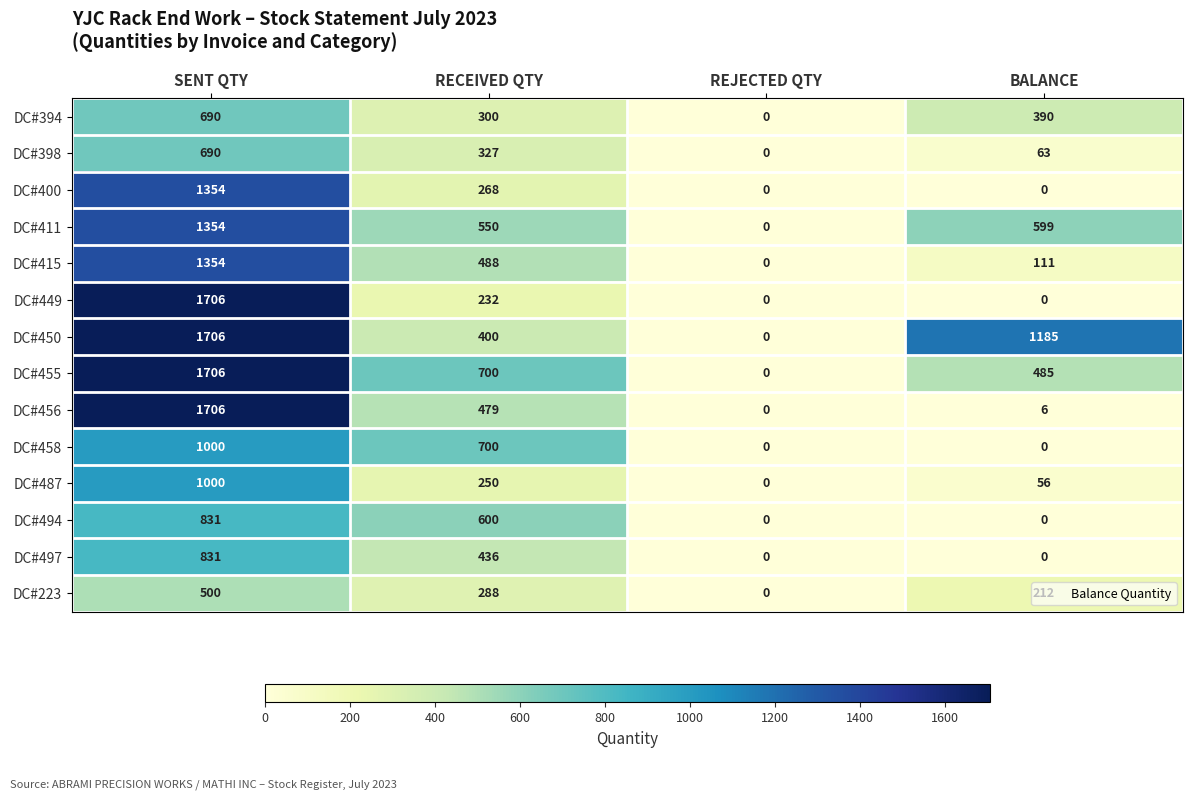

What is the greatest value displayed?

1706